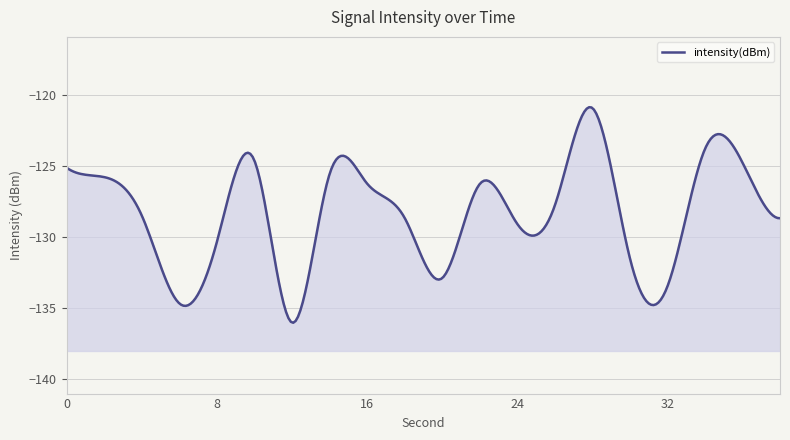

How many data points are above -127?

9